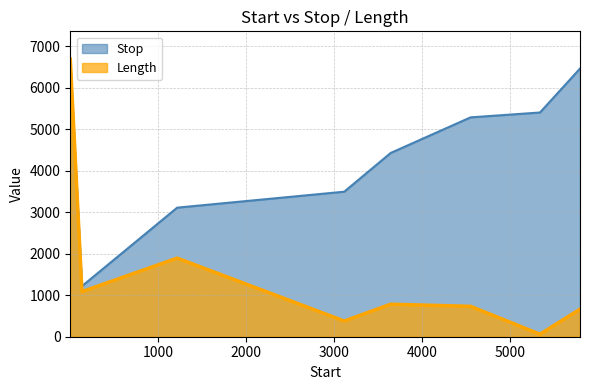

Is the value of Length at 4551 greater than the value of Stop at 1?

No